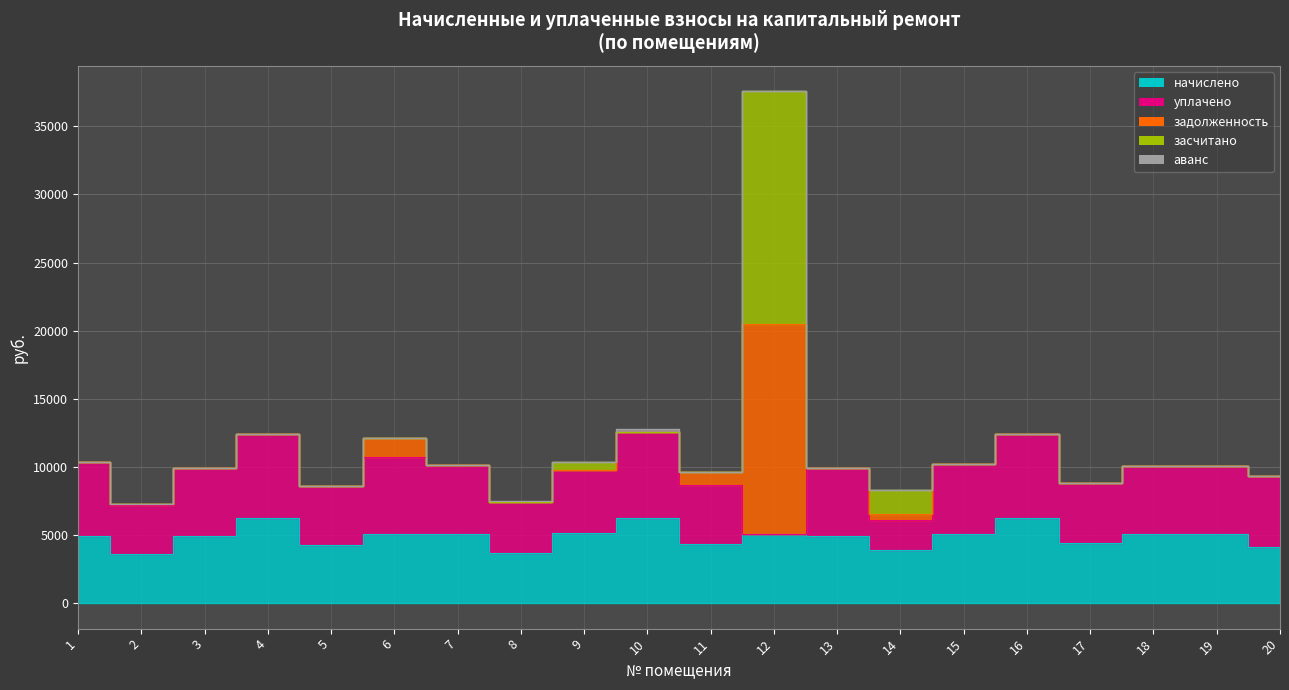

Where do аванс and засчитано first cross each other?

8 and 9